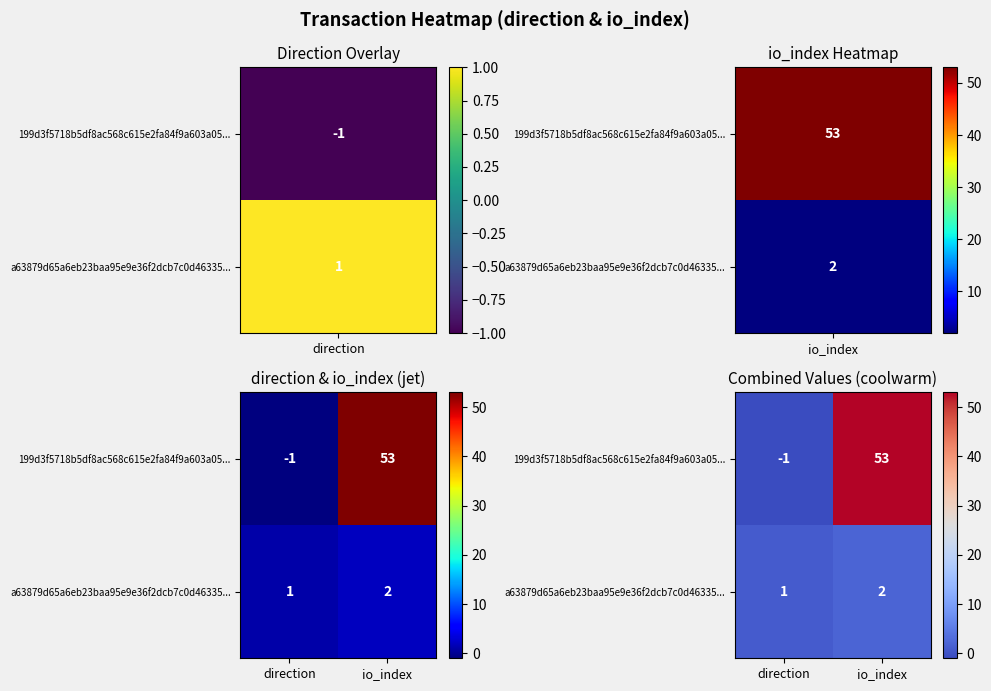

How many 199d3f5718b5df8ac568c615e2fa84f9a603a05... values are between -1 and 53?

2